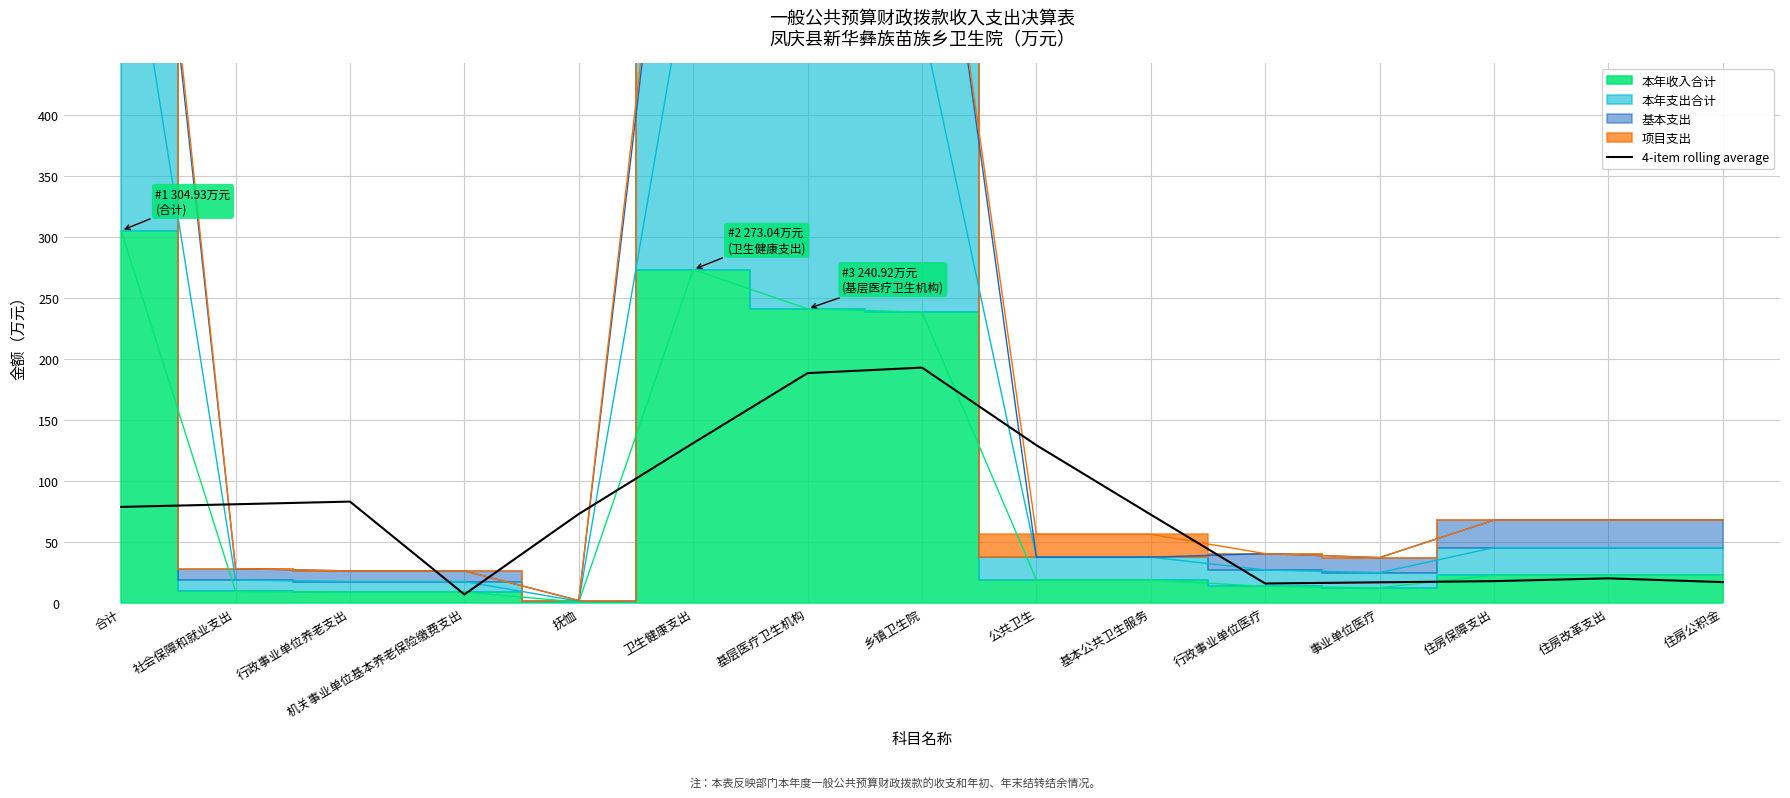

Reading right to left, extract all data points from this chart.

住房公积金=16.9	住房改革支出=20.0	住房保障支出=17.7	事业单位医疗=16.8	行政事业单位医疗=15.8	基本公共卫生服务=72.3	公共卫生=129.1	乡镇卫生院=192.7	基层医疗卫生机构=188.2	卫生健康支出=130.8	抚恤=72.8	机关事业单位基本养老保险缴费支出=6.8	行政事业单位养老支出=82.9	社会保障和就业支出=80.7	合计=78.6